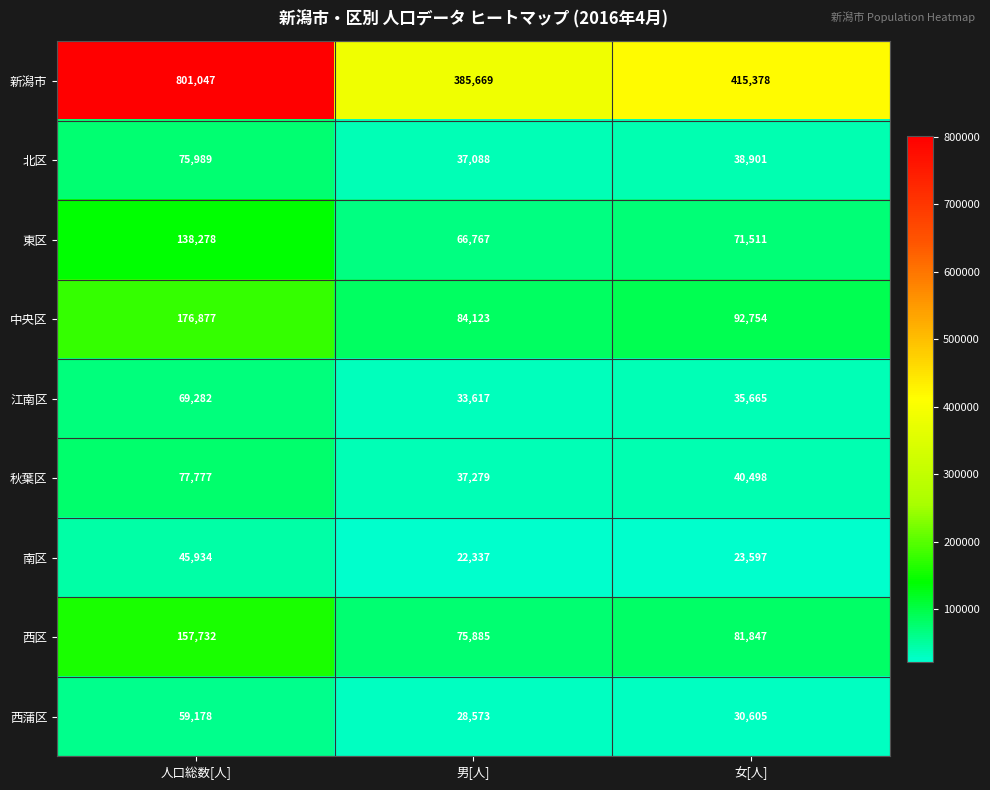

What is the minimum value shown in the chart?

22337